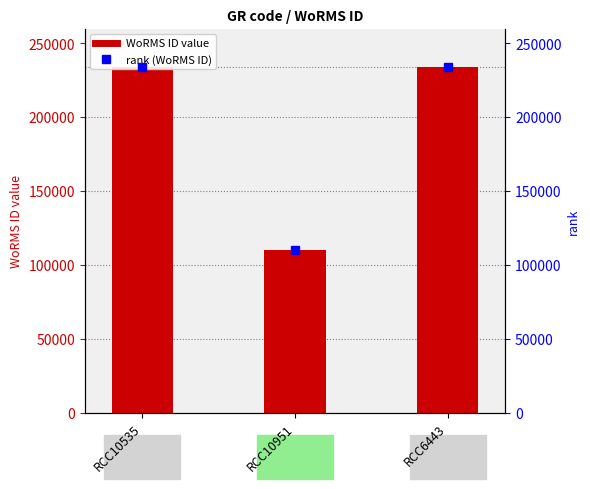

How many series are shown in this chart?

1